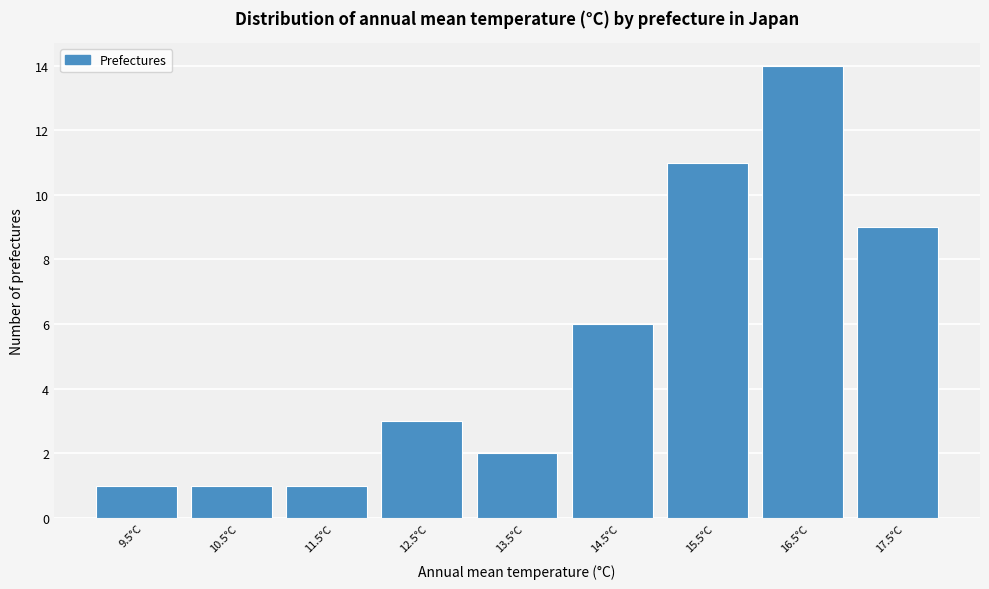

Reading left to right, transcribe all the data shown in this chart.

9.5°C=1	10.5°C=1	11.5°C=1	12.5°C=3	13.5°C=2	14.5°C=6	15.5°C=11	16.5°C=14	17.5°C=9